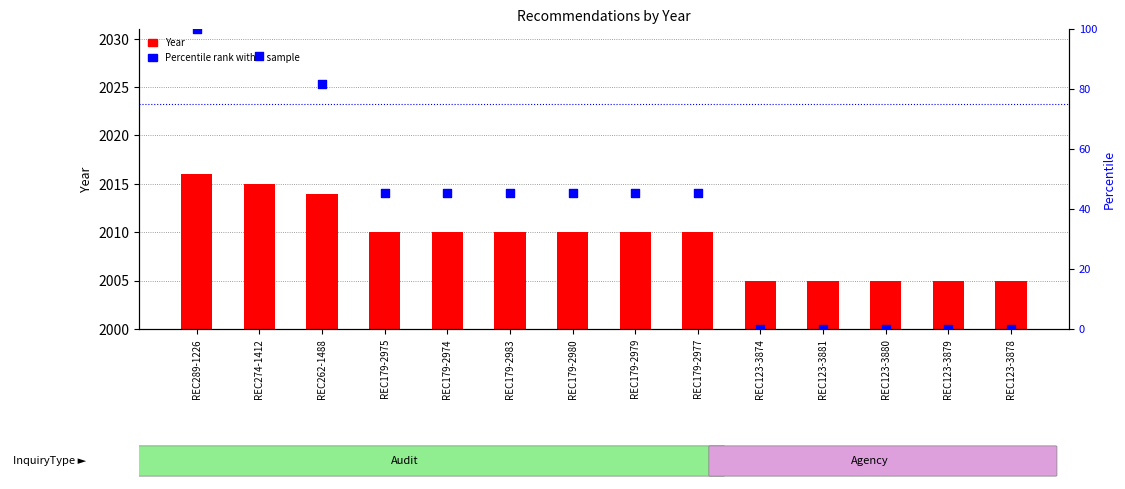

Which series has the largest Y range (max minus min)?

Percentile rank